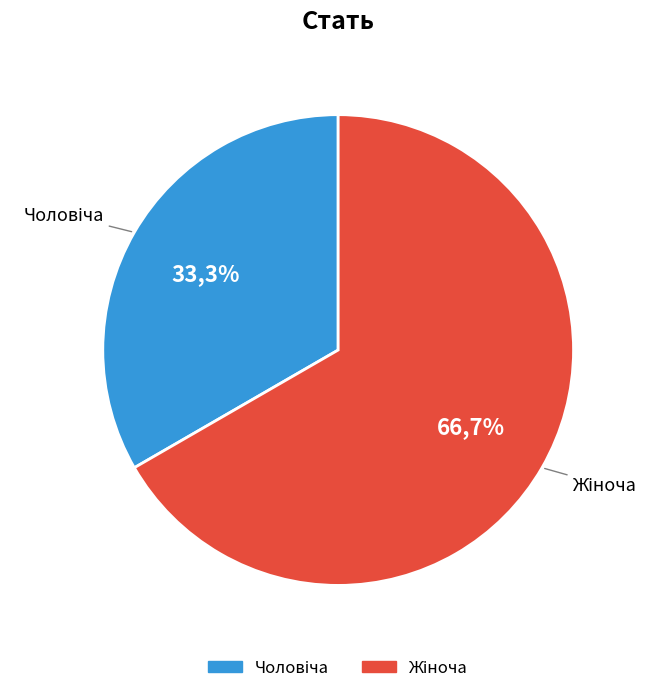

Combined, do Жіноча and Чоловіча account for over 50%?

Yes